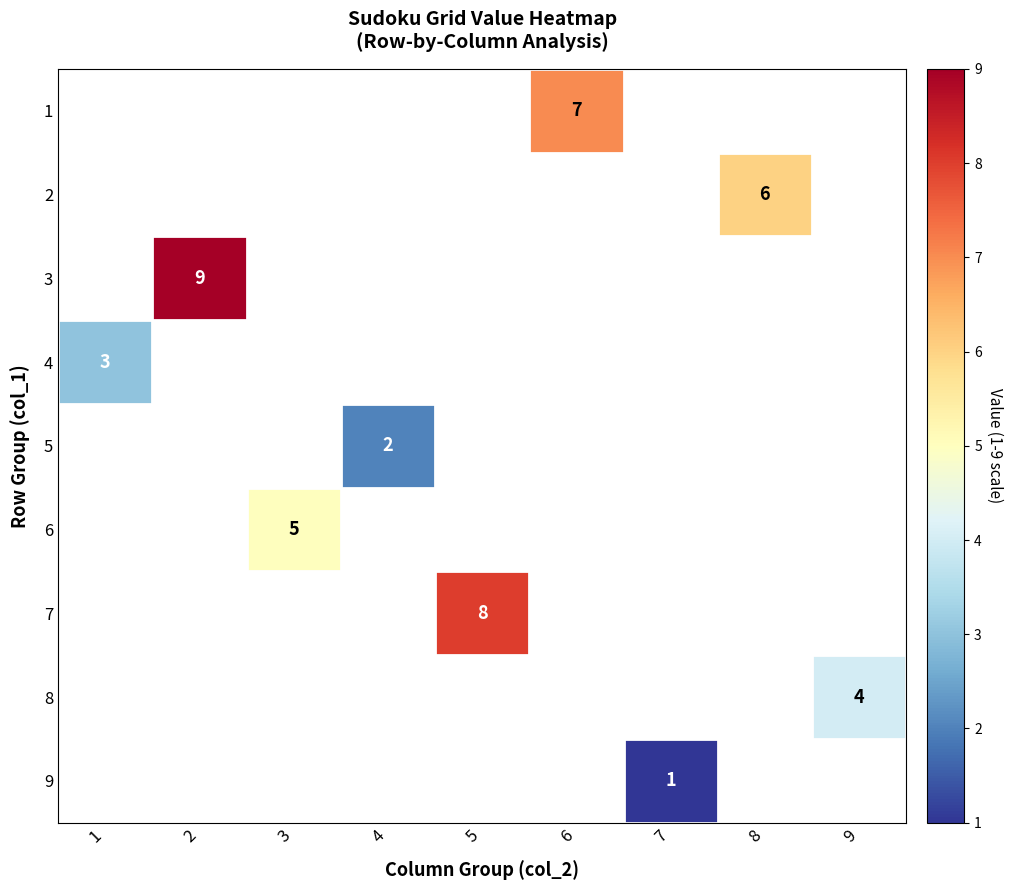

At which category does the chart reach its peak across all series?

2